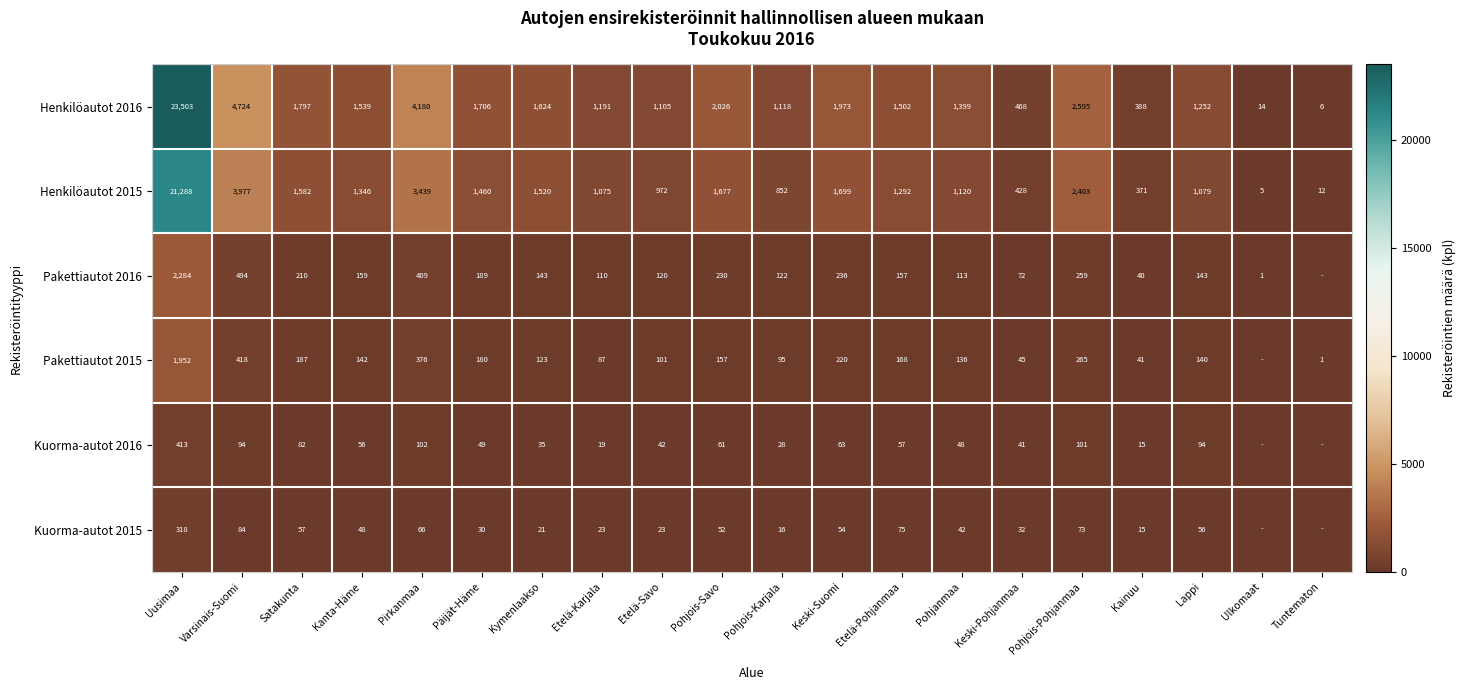

Between Kainuu and Keski-Suomi, which is larger?

Keski-Suomi